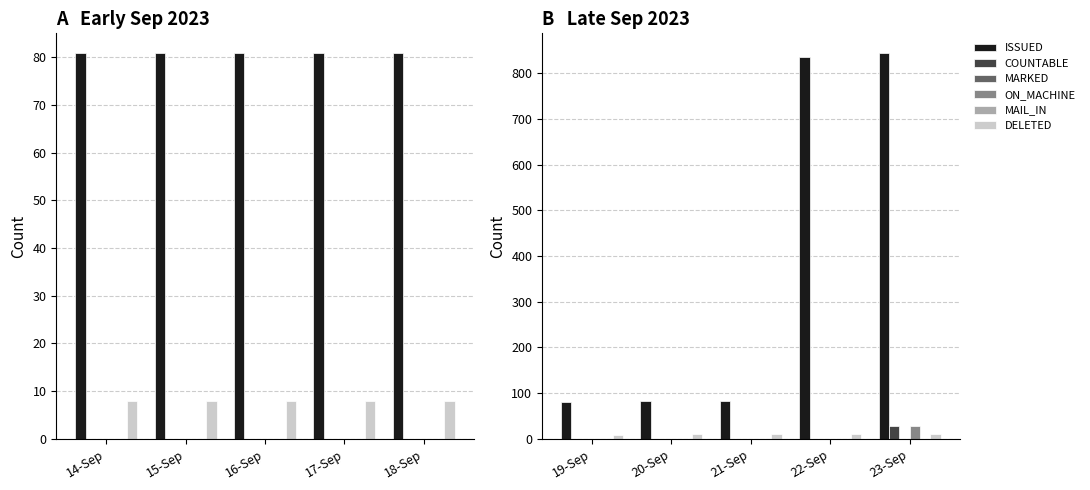

What is the difference between the maximum and minimum values in the DELETED series?

1